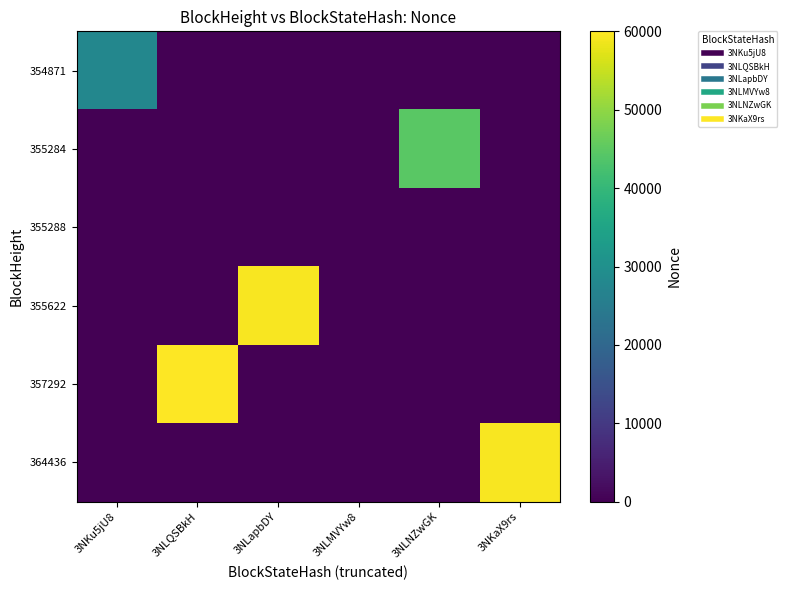

Reading left to right, extract all data points from this chart.

354871: 3NKu5jU8=27804	3NLQSBkH=0	3NLapbDY=0	3NLMVYw8=0	3NLNZwGK=0	3NKaX9rs=0
355284: 3NKu5jU8=0	3NLQSBkH=0	3NLapbDY=0	3NLMVYw8=0	3NLNZwGK=44750	3NKaX9rs=0
355288: 3NKu5jU8=0	3NLQSBkH=0	3NLapbDY=0	3NLMVYw8=0	3NLNZwGK=0	3NKaX9rs=0
355622: 3NKu5jU8=0	3NLQSBkH=0	3NLapbDY=59514	3NLMVYw8=0	3NLNZwGK=0	3NKaX9rs=0
357292: 3NKu5jU8=0	3NLQSBkH=60006	3NLapbDY=0	3NLMVYw8=0	3NLNZwGK=0	3NKaX9rs=0
364436: 3NKu5jU8=0	3NLQSBkH=0	3NLapbDY=0	3NLMVYw8=0	3NLNZwGK=0	3NKaX9rs=59324